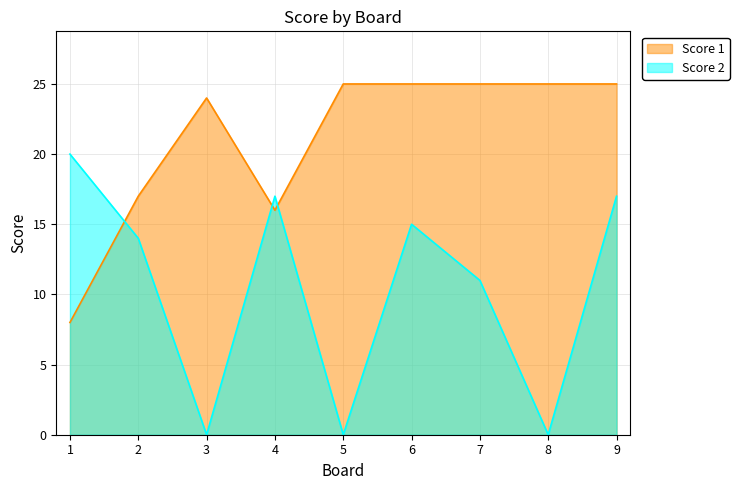

At 8, list the series in order from smallest to largest.

Score 2, Score 1